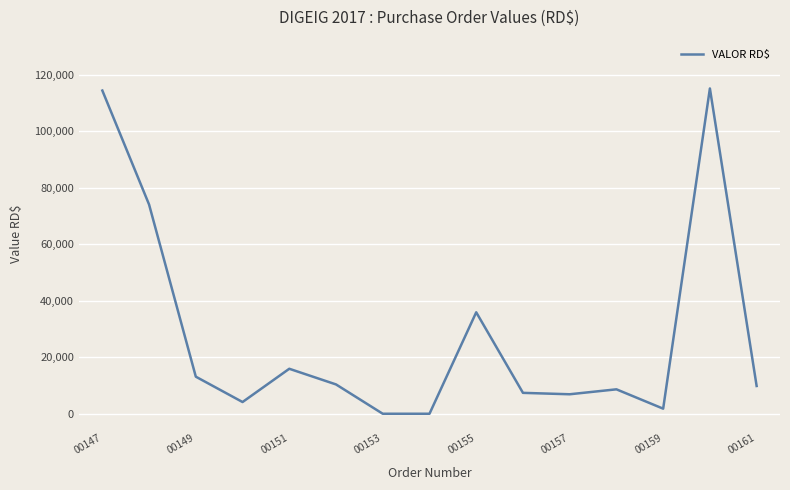

What is the difference between the maximum and minimum values?

115200.0